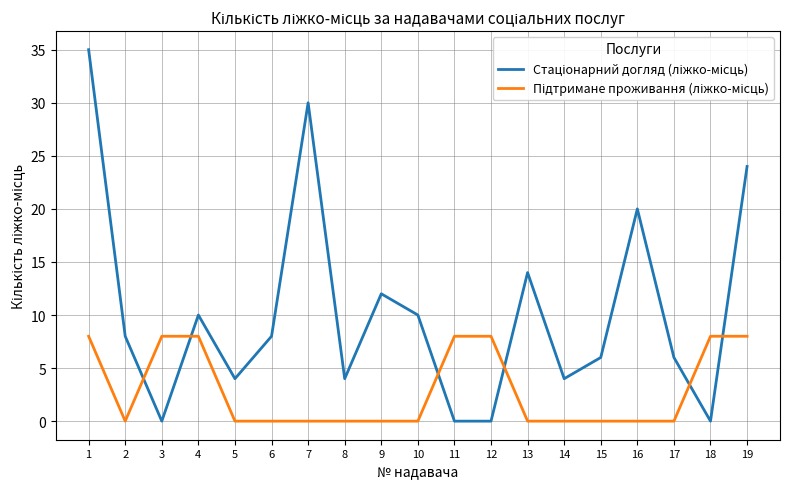

What is the maximum value shown in the chart?

35